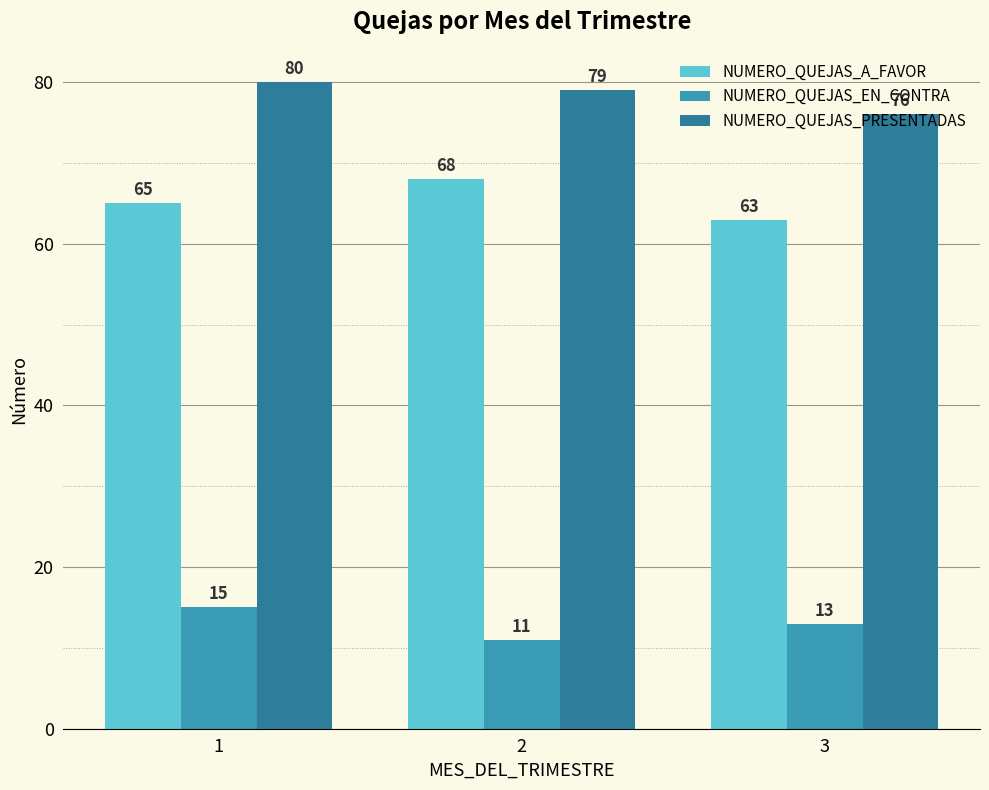

What is the value of the NUMERO_QUEJAS_EN_CONTRA bar at the 3rd from the left?

13